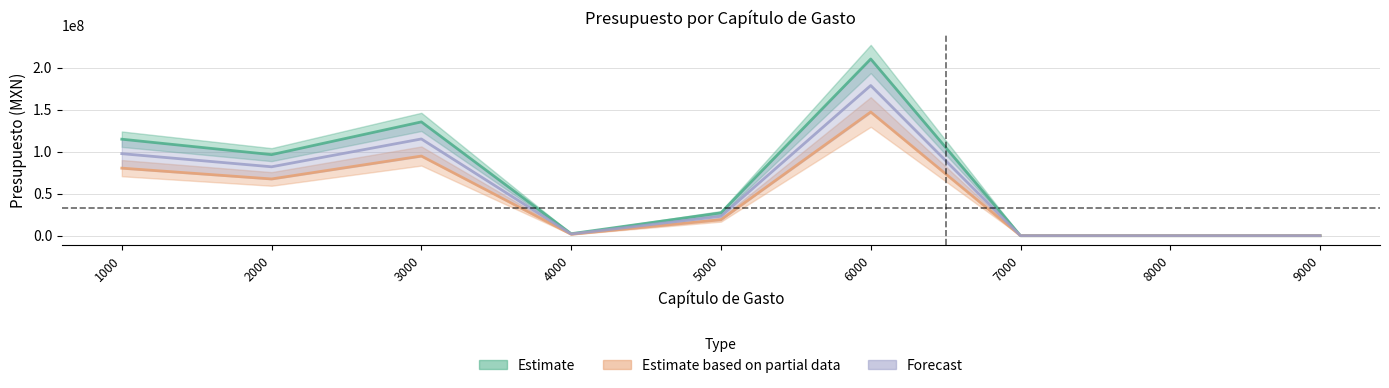

Reading right to left, extract all data points from this chart.

Estimate: 0.0	0.0	0.0	210295969.2	27156575.0	2374447.9	135443264.4	96482023.7	114851276.4
Estimate based on partial data: 0.0	0.0	0.0	147207178.4	19009602.5	1662113.6	94810285.1	67537416.6	80395893.5
Forecast: 0.0	0.0	0.0	178751573.8	23083088.7	2018280.7	115126774.7	82009720.2	97623584.9